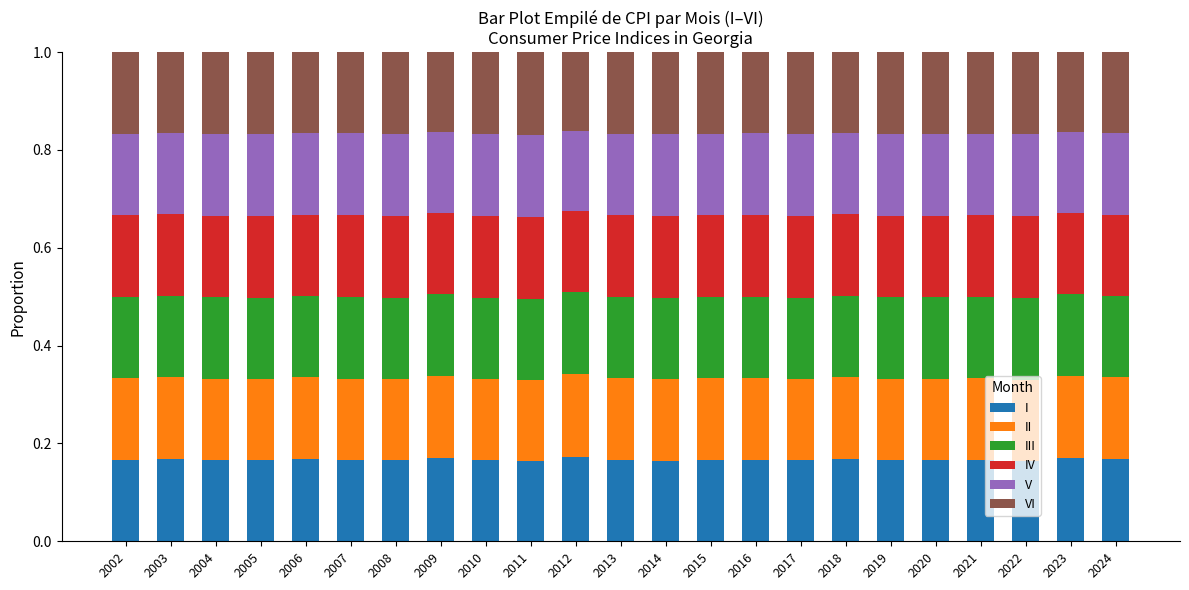

What is the total value across all series at 2023?

1.0